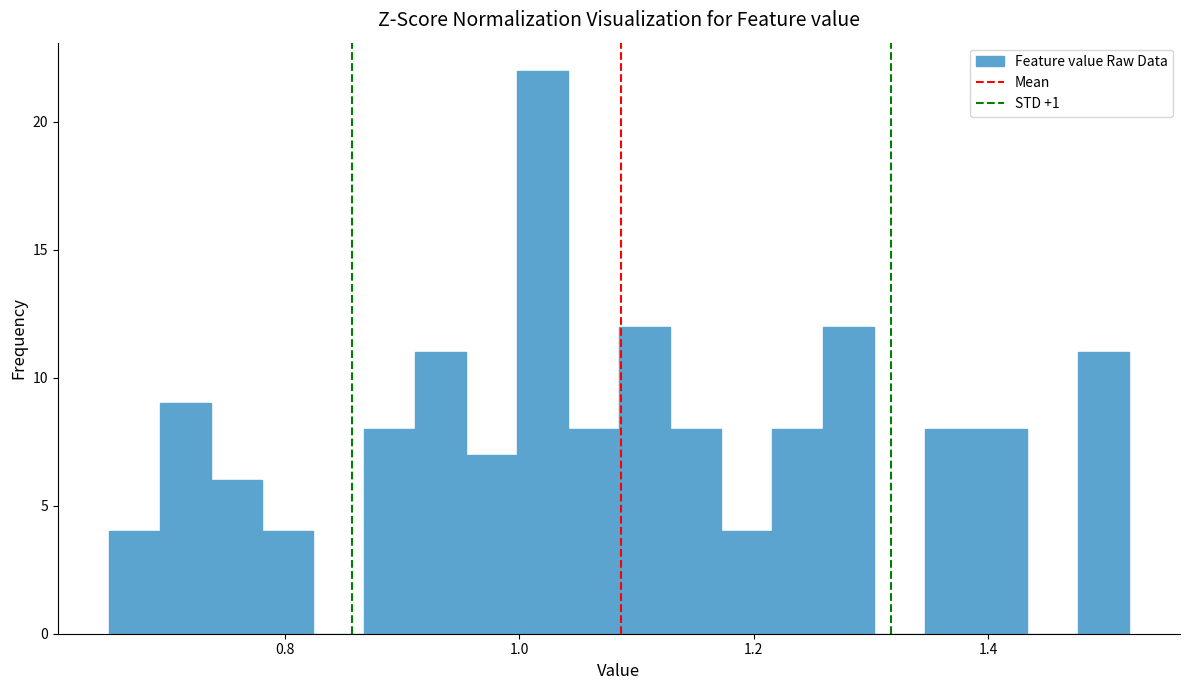

Read against the x-axis, roughly where is the centre of the tallest bar?

1.02